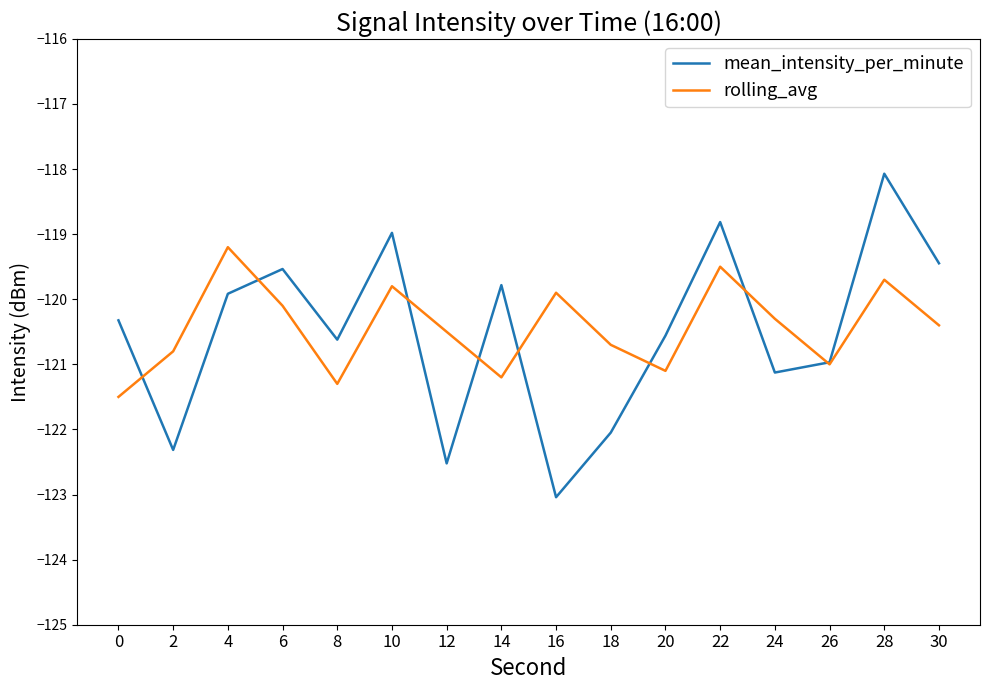

Which series has the widest spread of values?

mean_intensity_per_minute